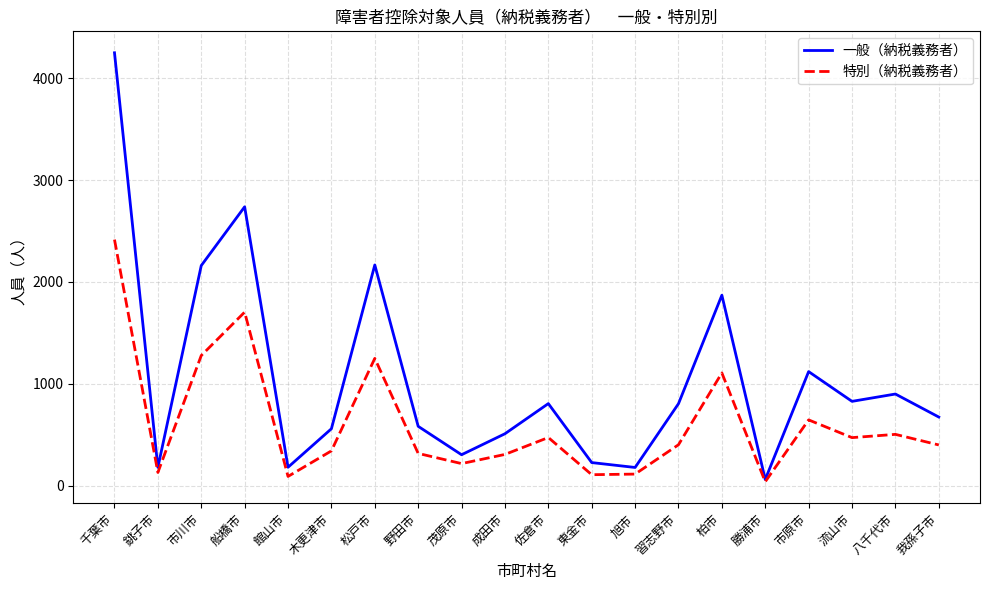

Which category has the lowest value in the 一般（納税義務者） series?

勝浦市